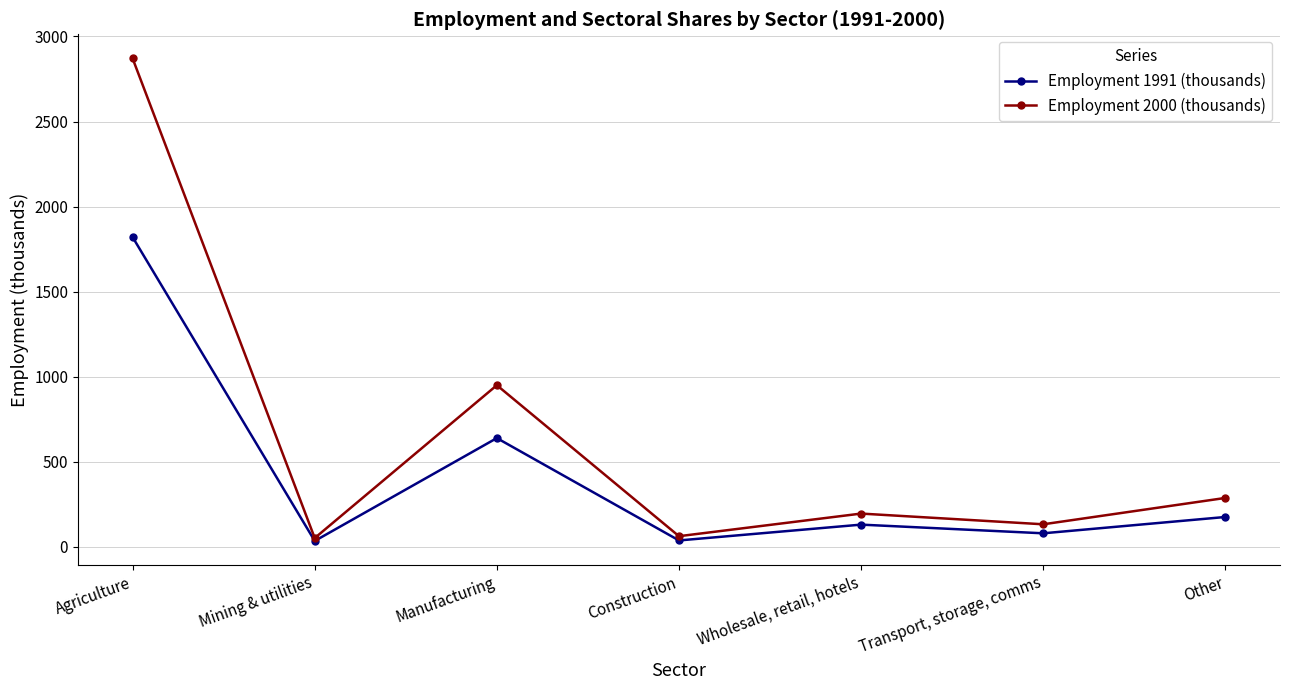

List the series in order of their overall mean, highest first.

Employment 2000 (thousands), Employment 1991 (thousands)